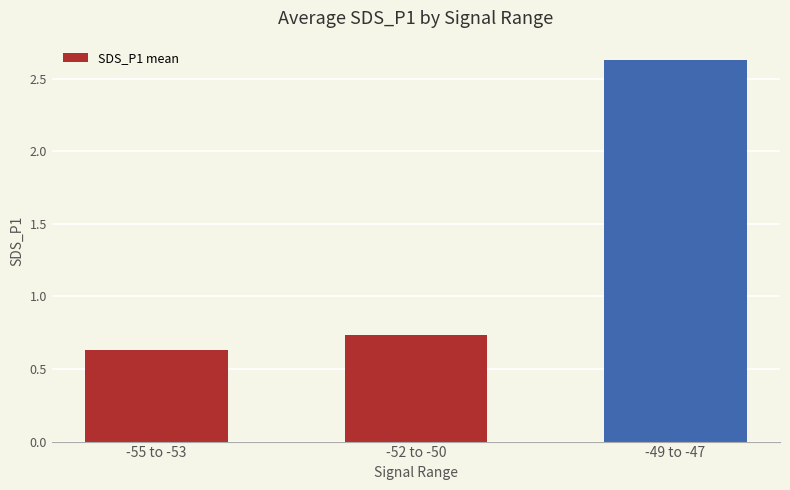

The chart shows a value of 0.9 at -55 to -53. True or false?

False